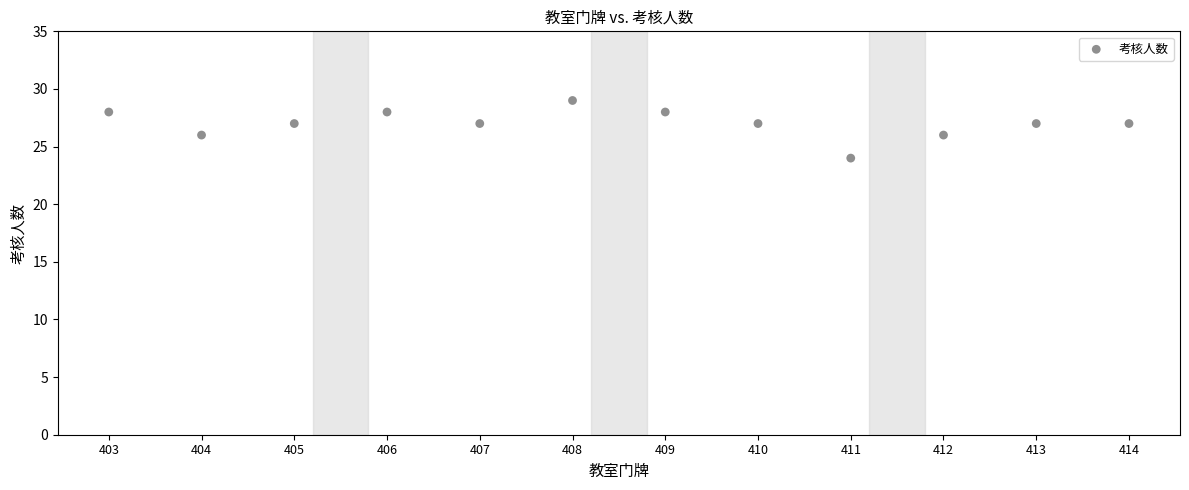

What is the average X value?

408